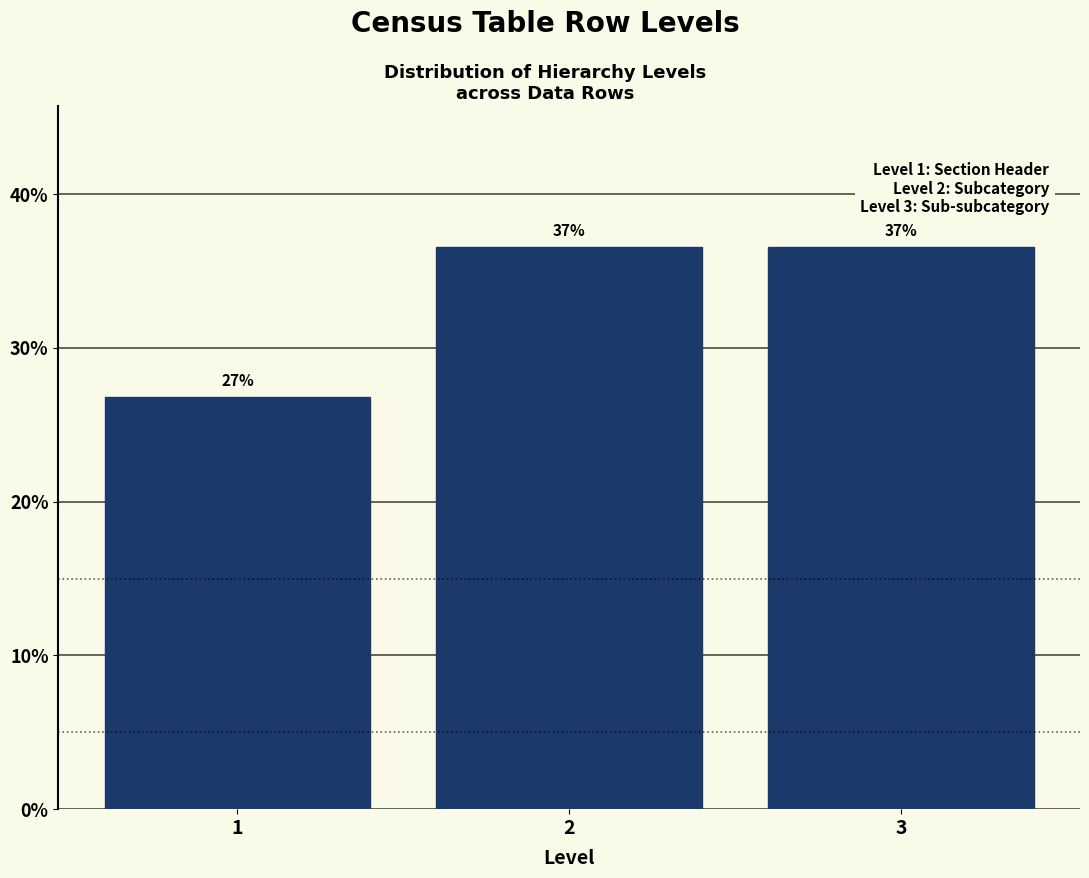

Are the bars horizontal?

No